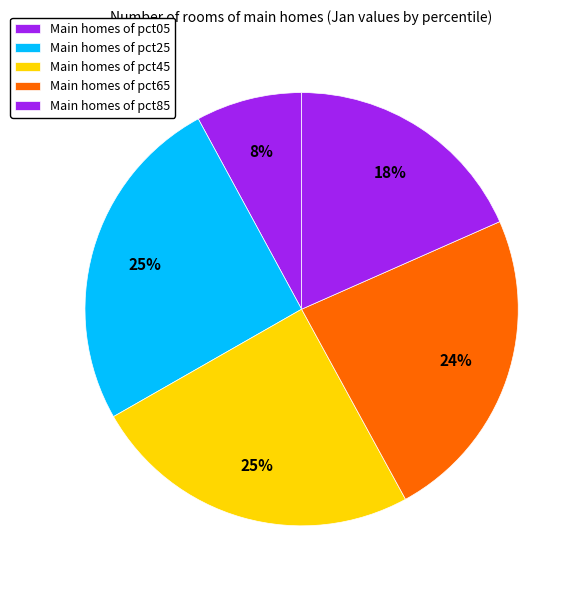

How many slices are in this pie chart?

5